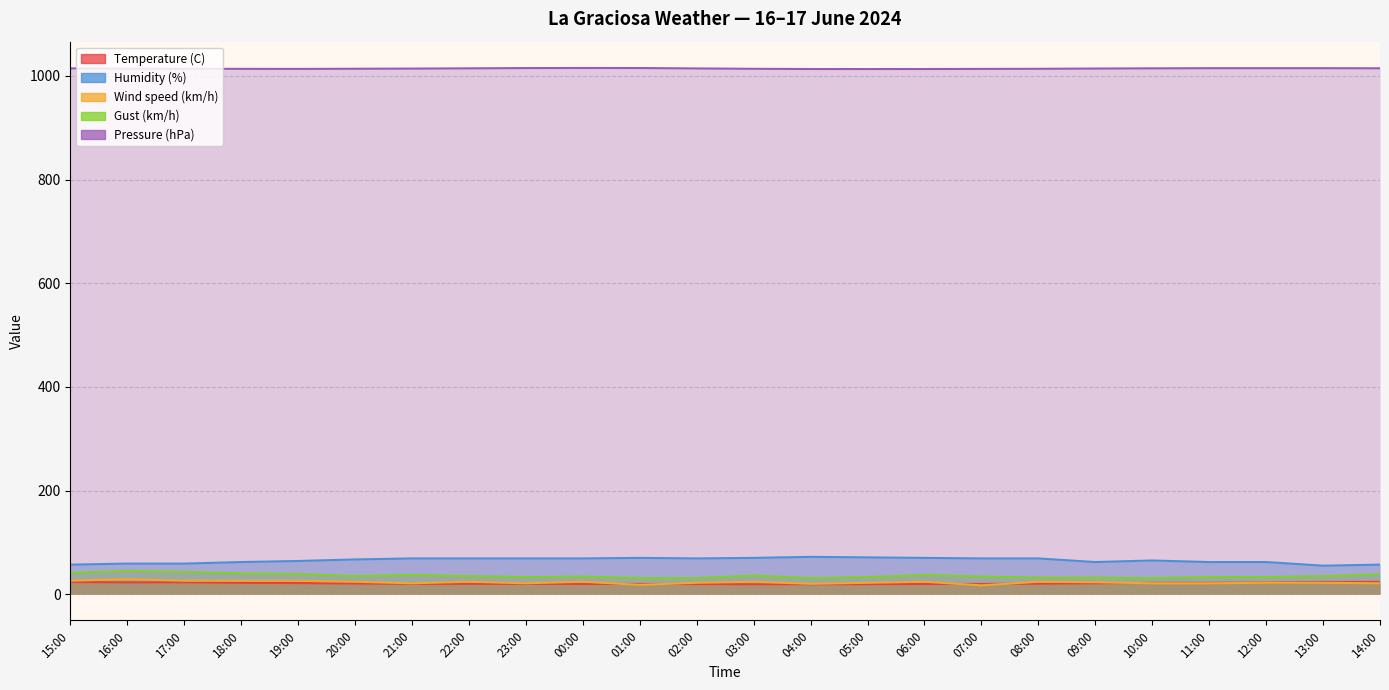

How many lines are shown in the chart?

5